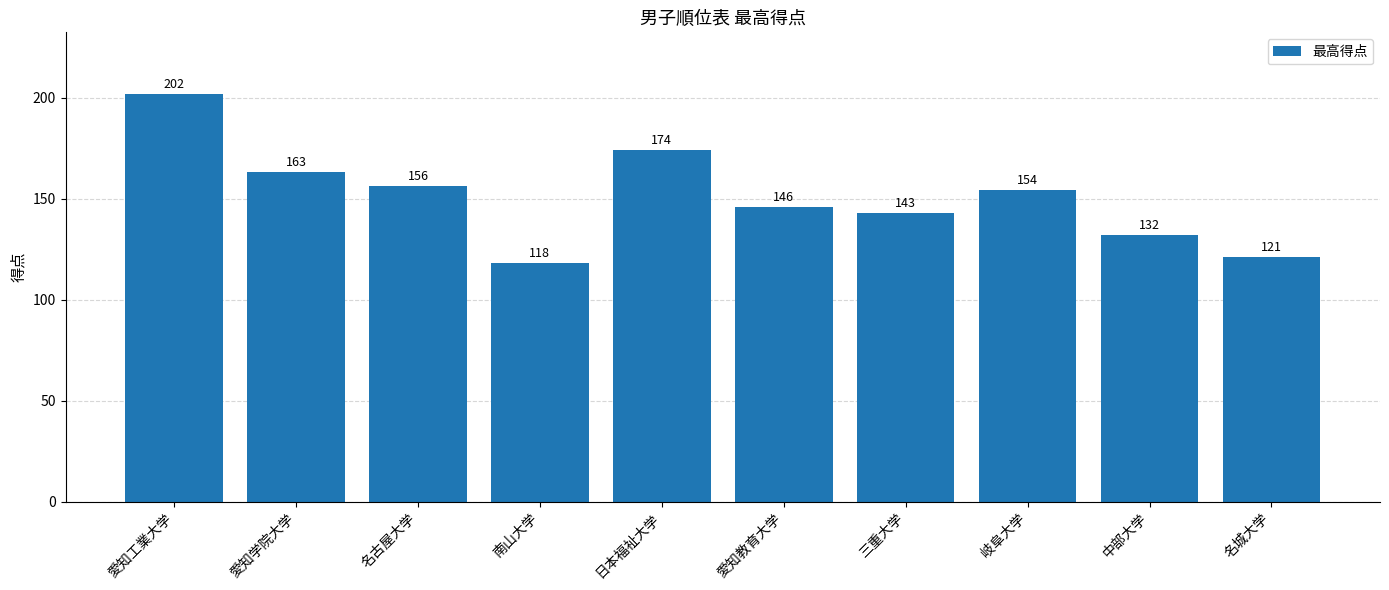

Rank the categories by value from lowest to highest.

南山大学, 名城大学, 中部大学, 三重大学, 愛知教育大学, 岐阜大学, 名古屋大学, 愛知学院大学, 日本福祉大学, 愛知工業大学